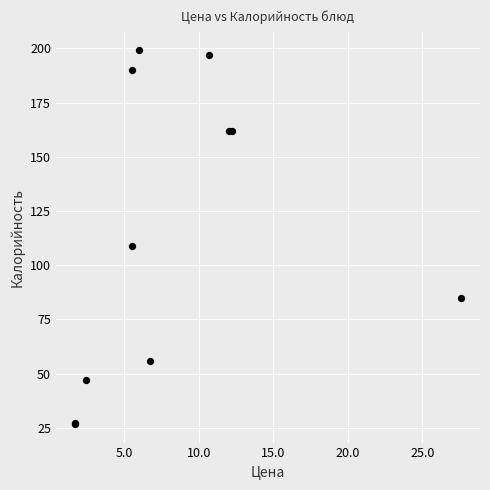

What Y value in the scatter plot is closest to 112?

109.0